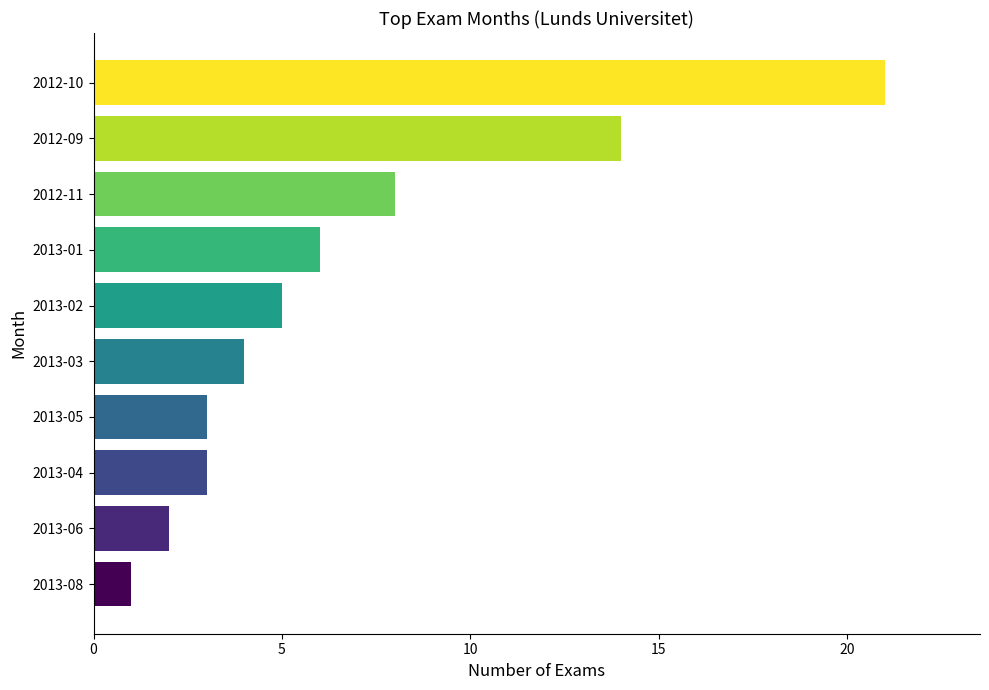

What is the value of the 7th bar from the top?

3